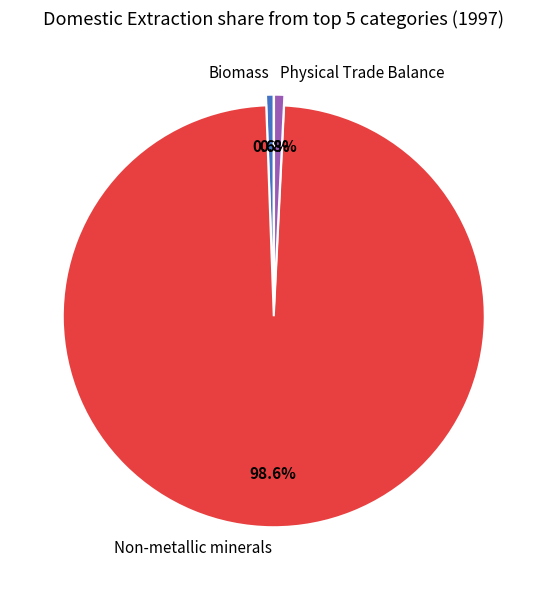

What percentage do Physical Trade Balance and Non-metallic minerals together represent?

99.4%